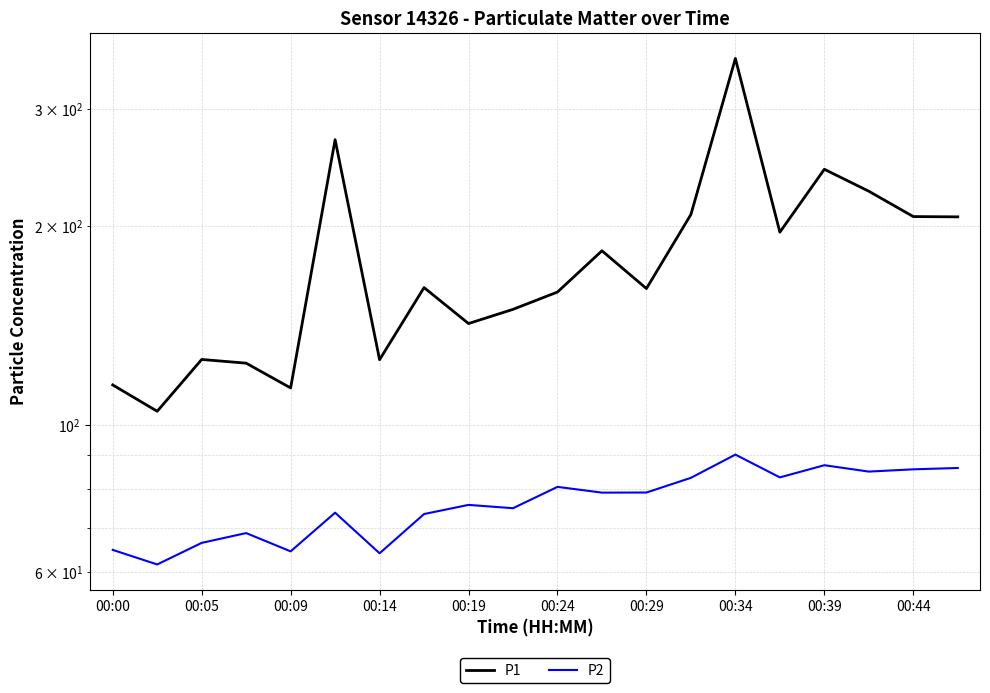

What is the value of the P2 point at the 2nd from the left?

61.6